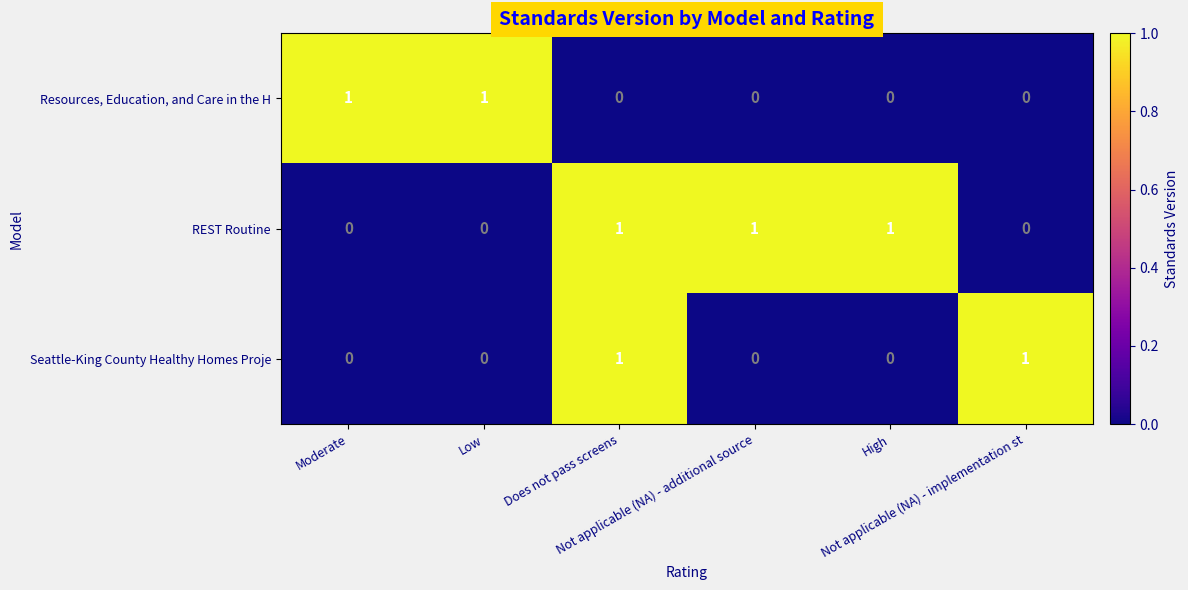

At how many categories does at least one series exceed 0?

6